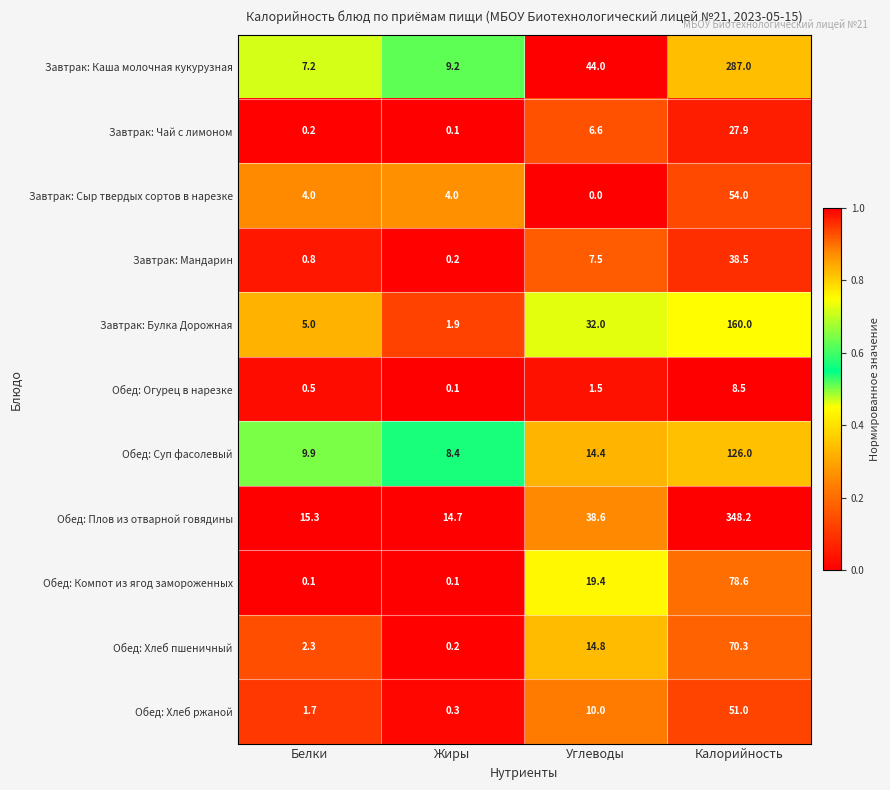

At which category is the sum across all series the highest?

Калорийность